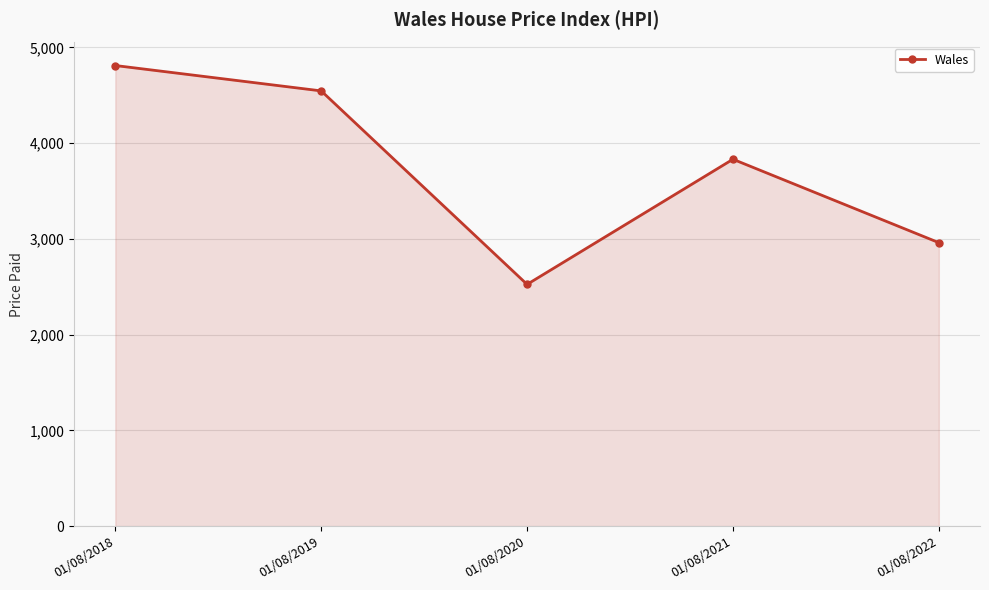

What is the greatest value displayed?

4811